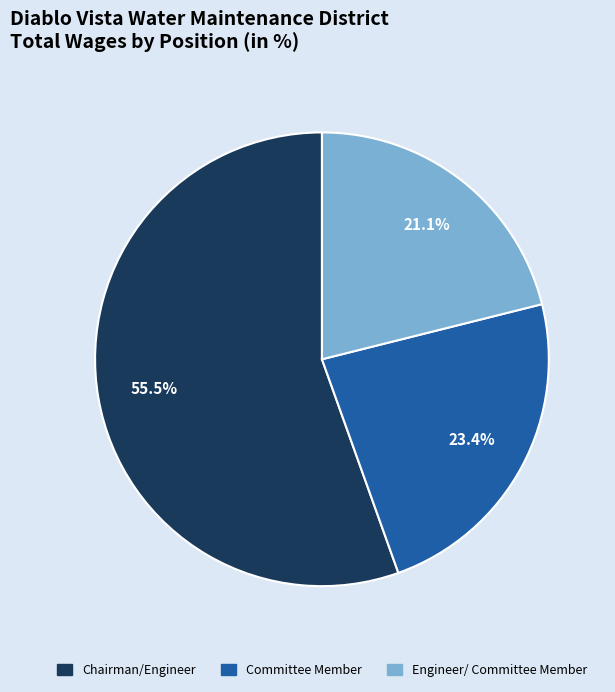

Approximately how many times larger is the value at Committee Member compared to Engineer/ Committee Member?

1.1